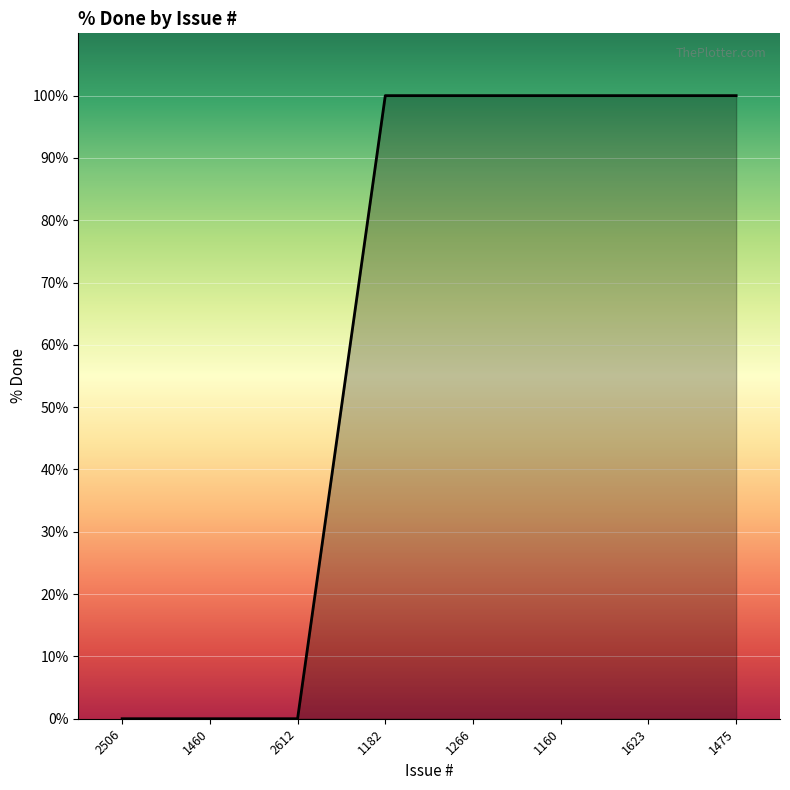

The value at 1266 is 132. True or false?

False